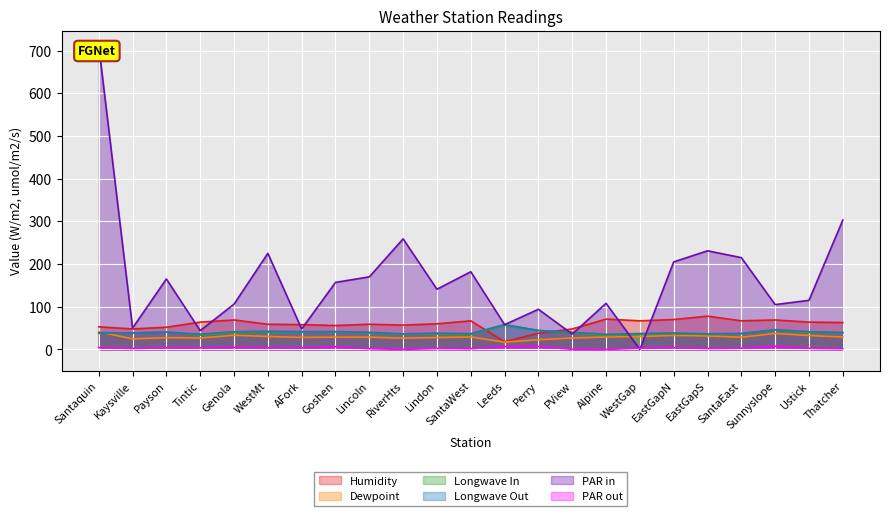

What is the highest value of the Humidity series?

78.0